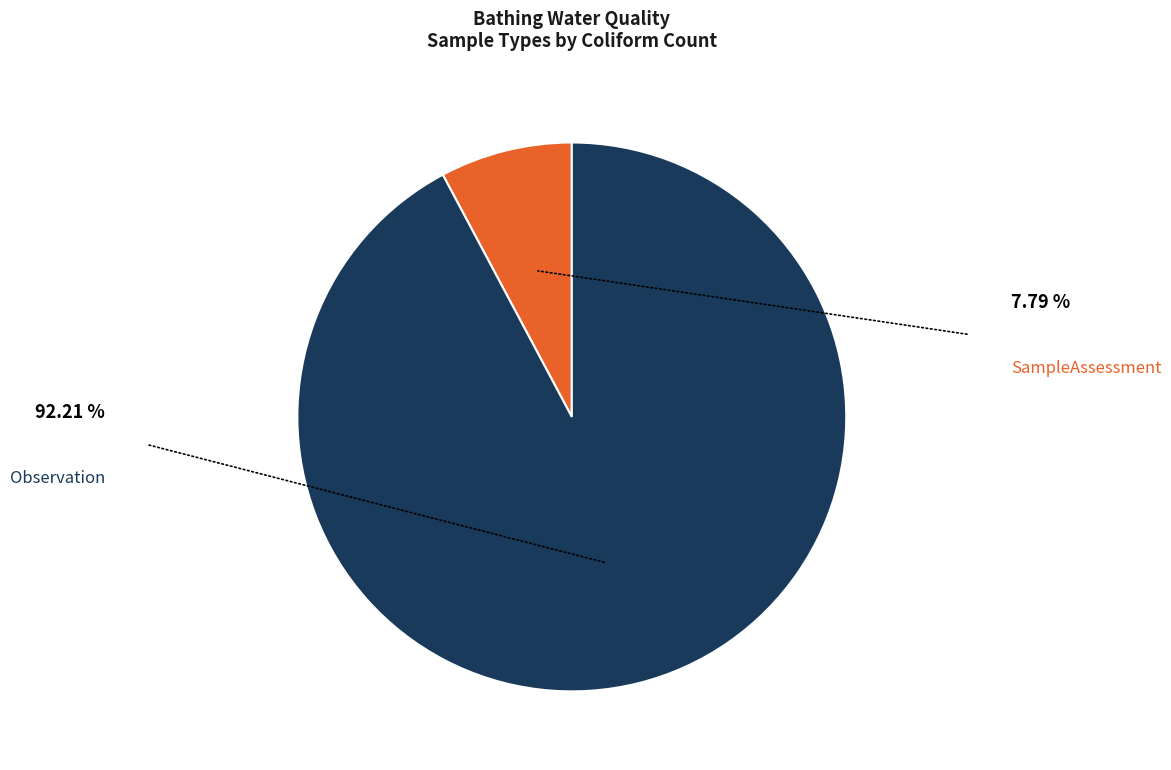

Which slice represents more than half of the pie?

Observation